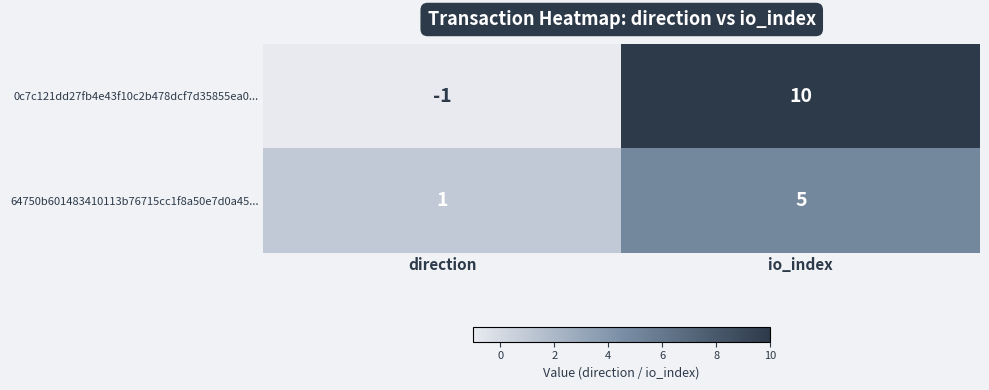

Read the 64750b601483410113b76715cc1f8a50e7d0a45... value at io_index.

5